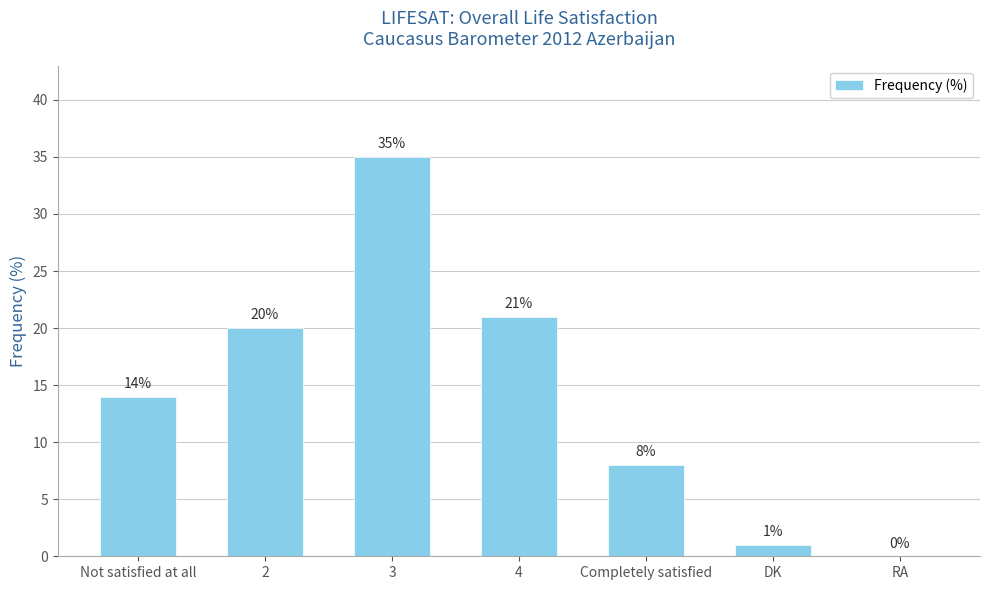

What is the ratio of the value at 2 to the value at 4?

1.0